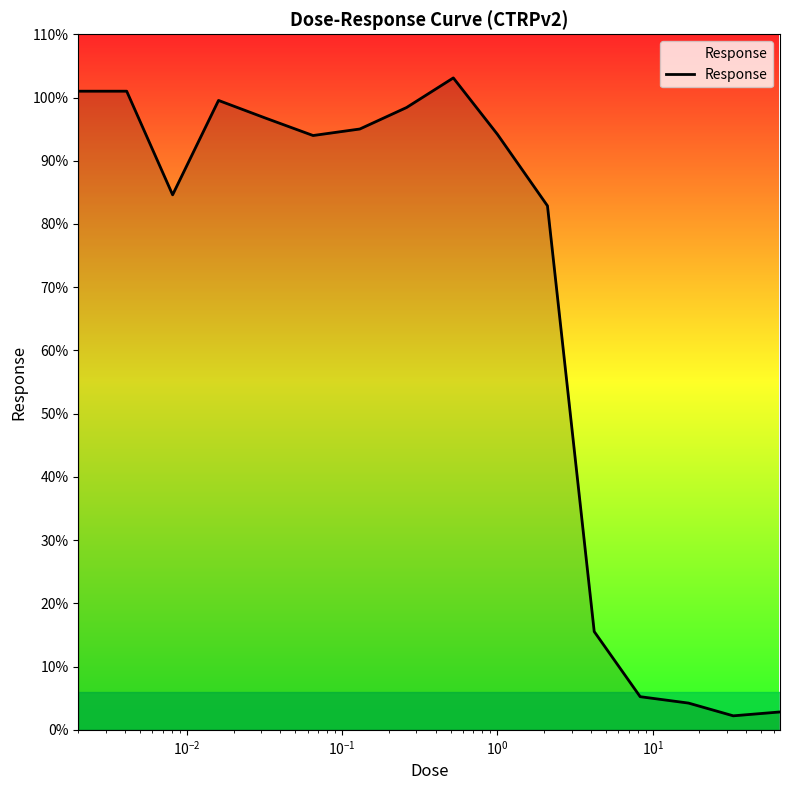

What is the smallest value displayed?

2.2